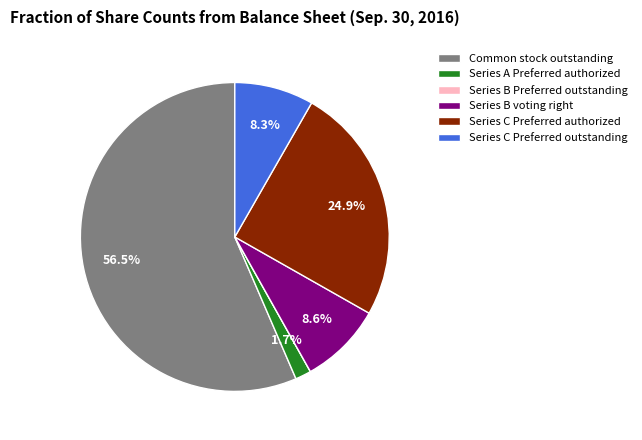

What portion of the pie excludes Series A Preferred authorized?

98.3%